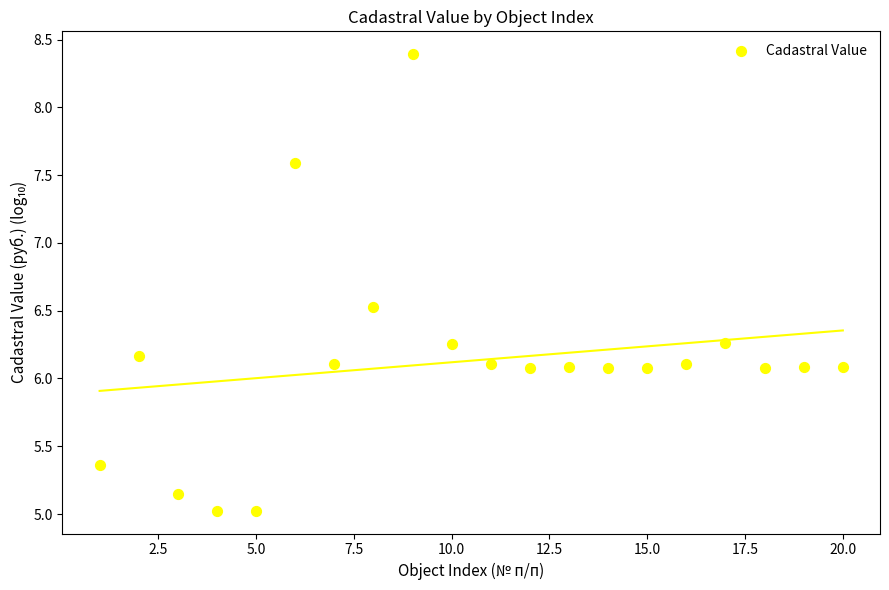

What is the range of Y values (max minus min)?

3.4